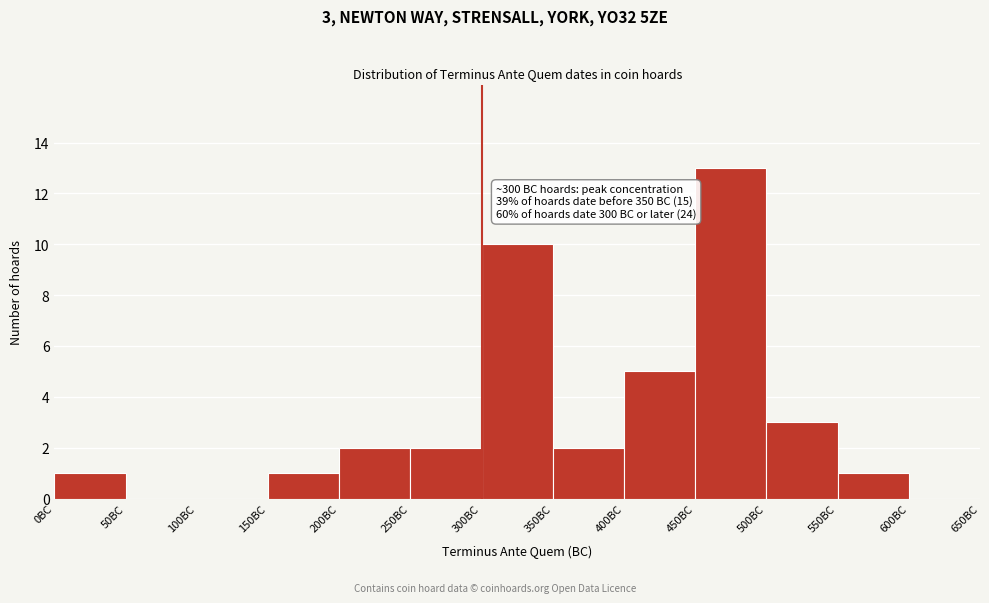

Which range on the x-axis has the tallest bar?

450 to 500